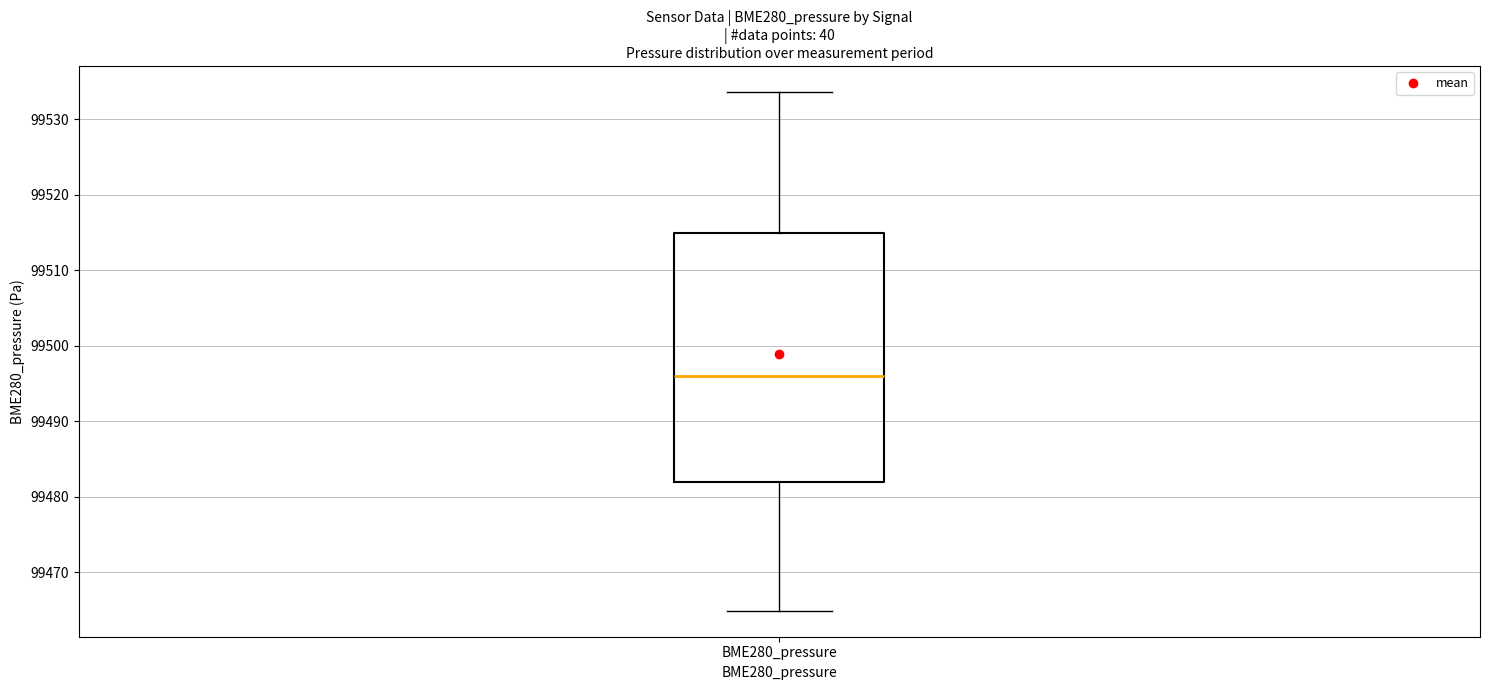

Transcribe this box plot: give where the median line is, the range the box spans, and where the two whiskers end, as read against the y-axis. The values are not printed on the chart, so give them approximately, as read against the axis.

median 99496, box 99482 to 99515, whiskers 99465 to 99534